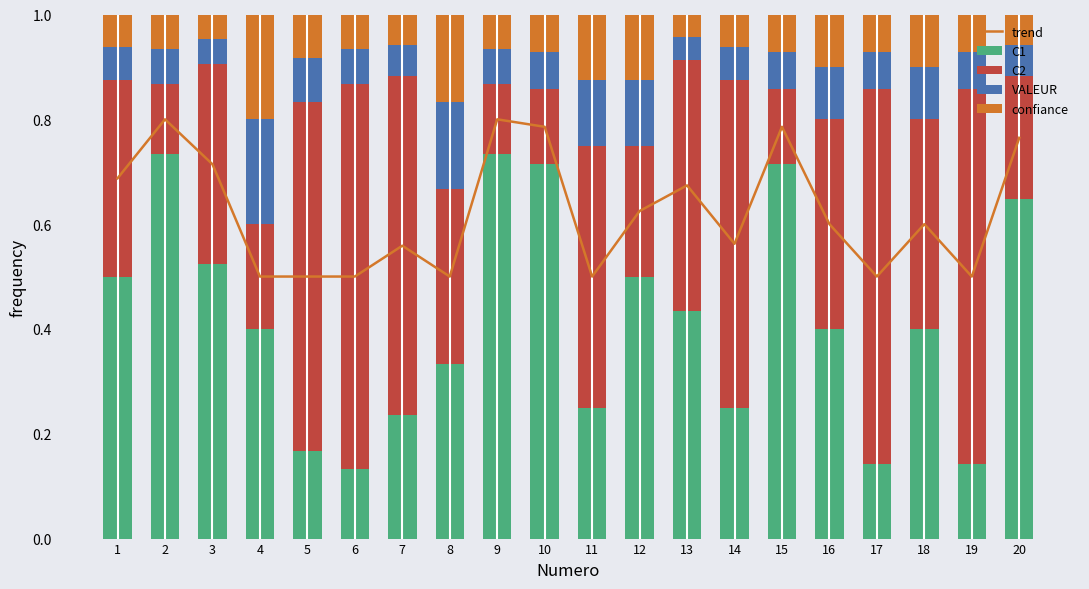

What is the value of the trend bar at the 9th from the left?

0.8